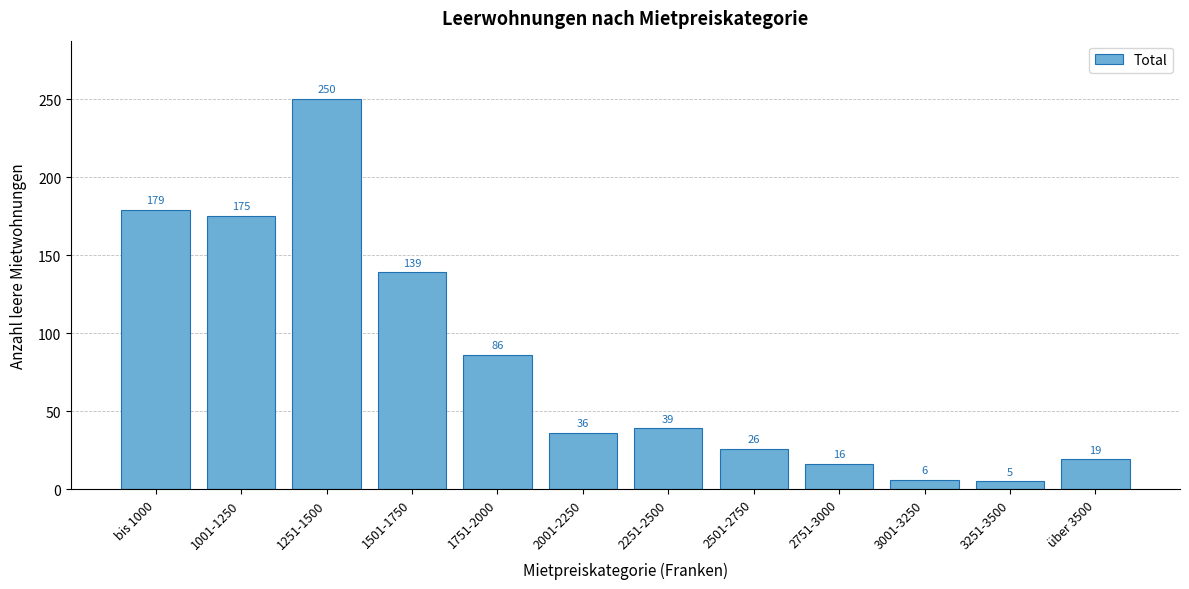

Reading left to right, what are all the values shown in this chart?

bis 1000=179	1001-1250=175	1251-1500=250	1501-1750=139	1751-2000=86	2001-2250=36	2251-2500=39	2501-2750=26	2751-3000=16	3001-3250=6	3251-3500=5	über 3500=19